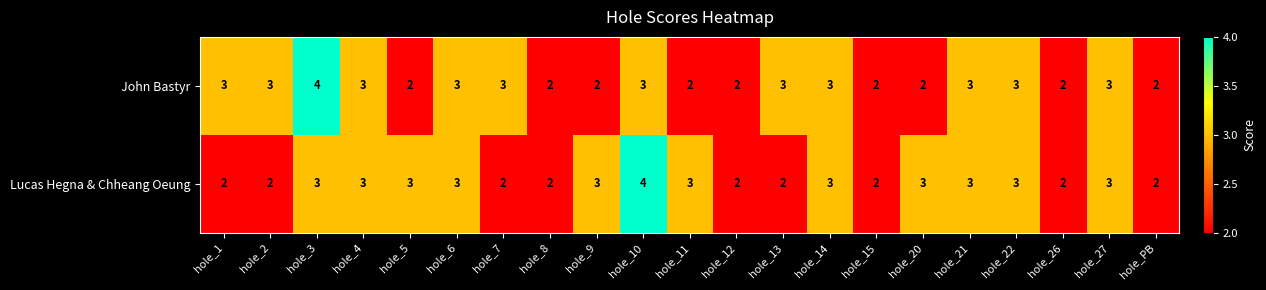

Is it true that John Bastyr equals 2 at hole_27?

False